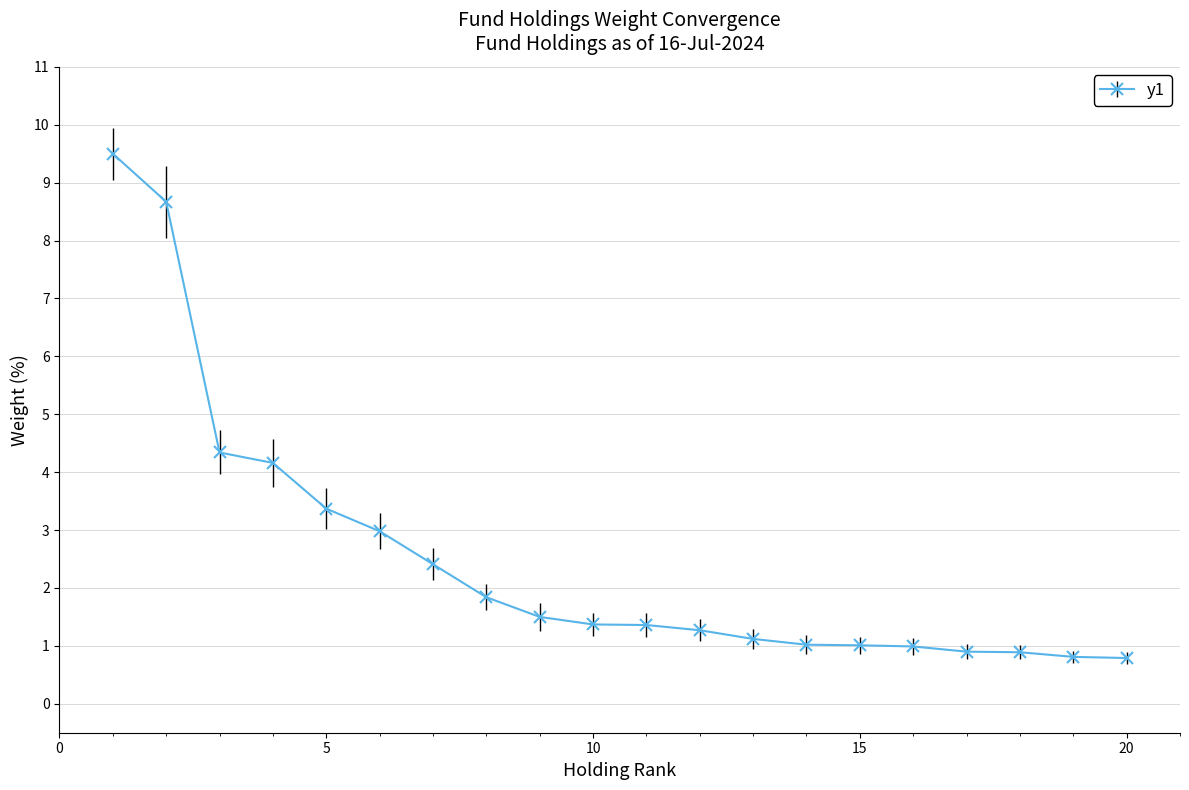

What is the difference between the second highest and second lowest values?

7.9